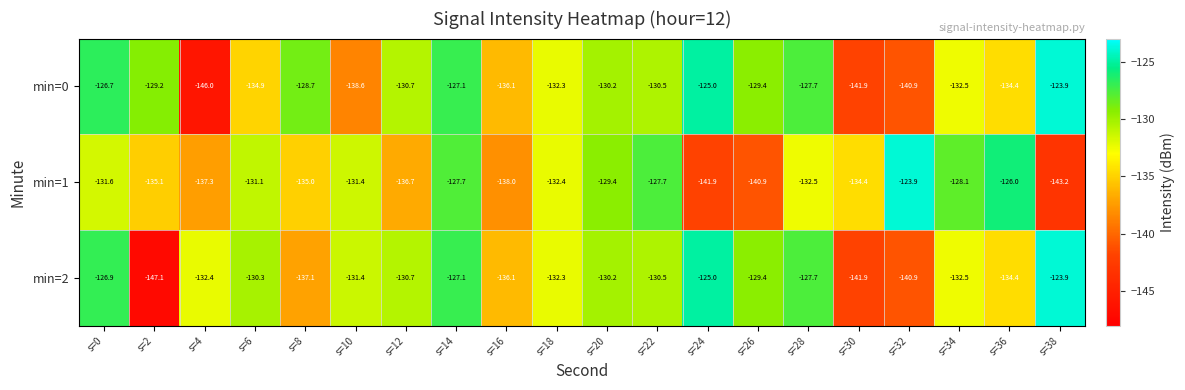

Count the number of data series in this chart.

3